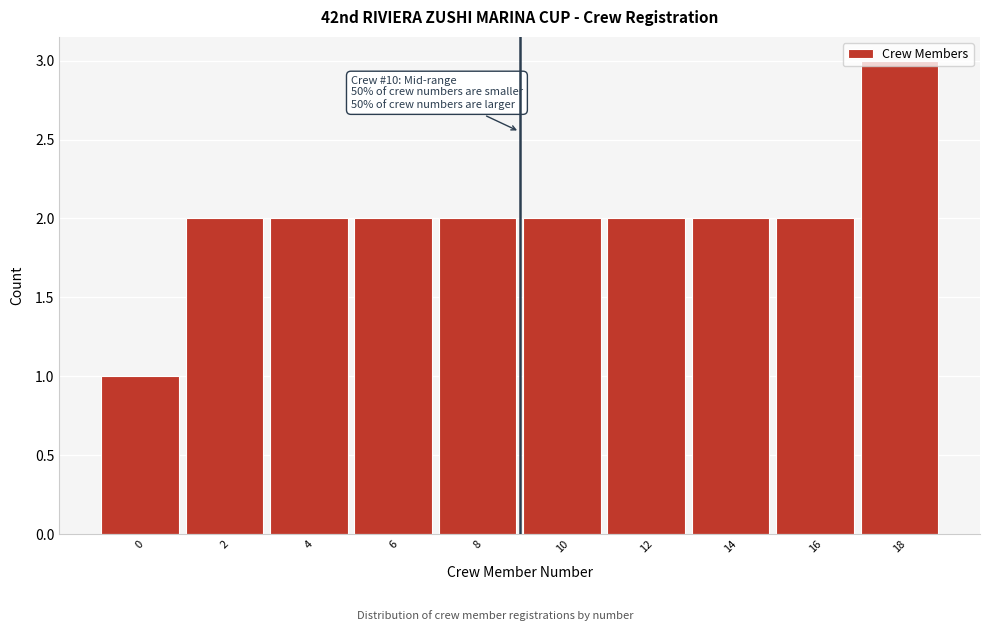

The value at 18 is 2. True or false?

False